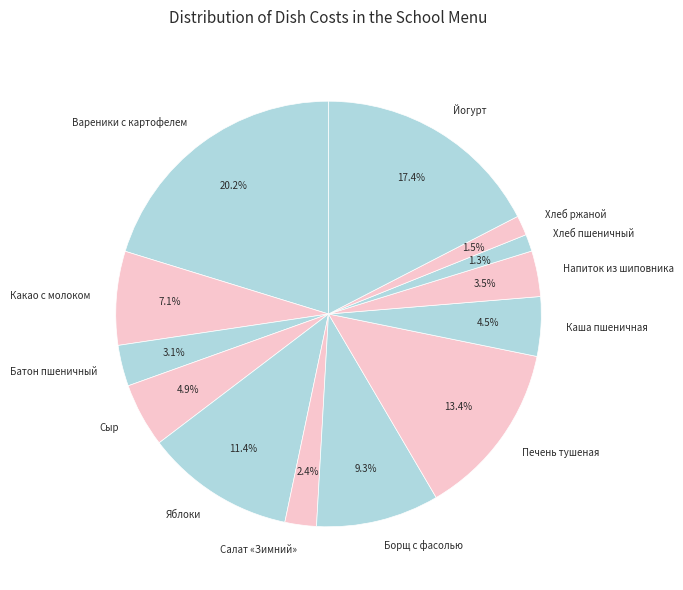

Is the sum of Сыр and Напиток из шиповника greater than half?

No